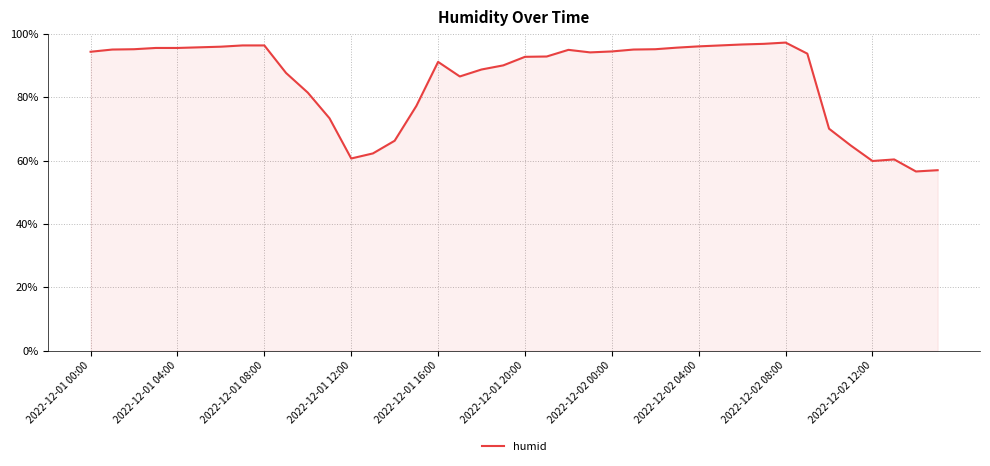

What is the minimum value shown in the chart?

56.6